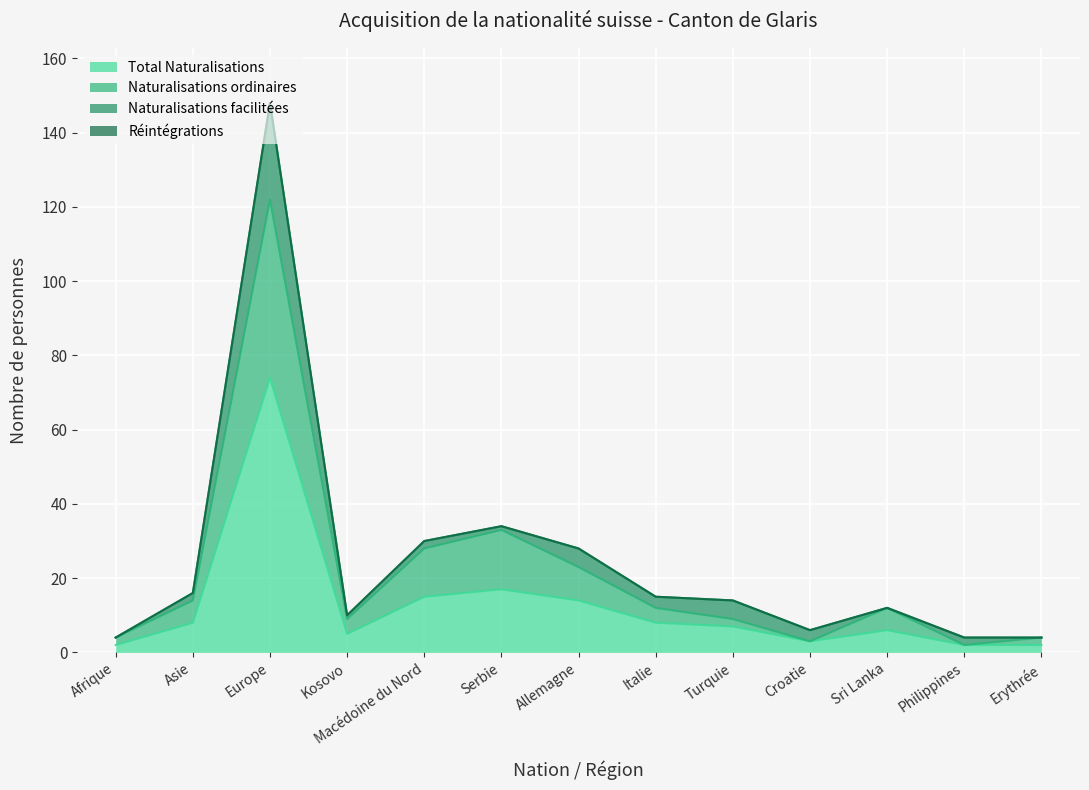

The value of Naturalisations ordinaires at Philippines is 3. True or false?

False